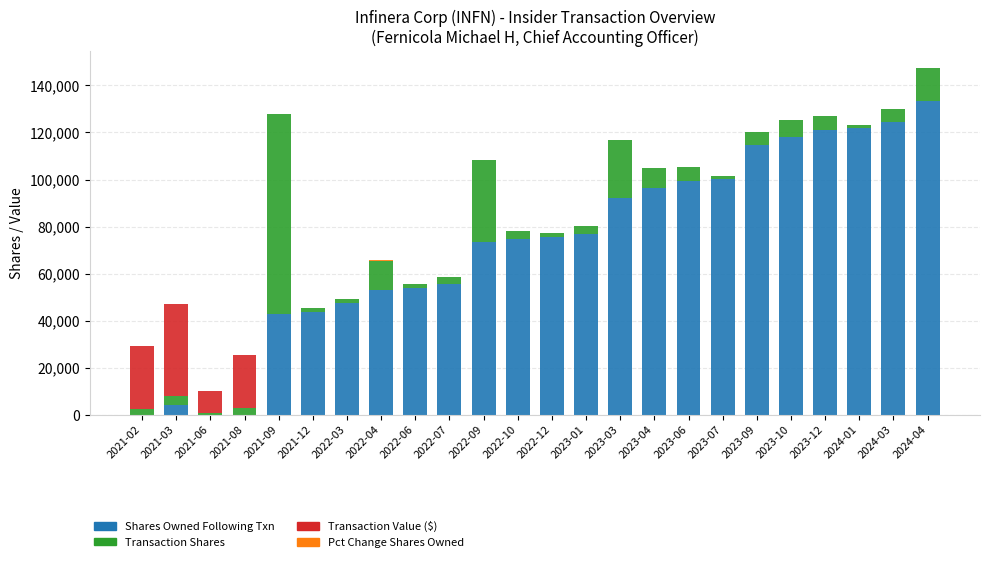

At which category is the sum across all series the highest?

2024-04